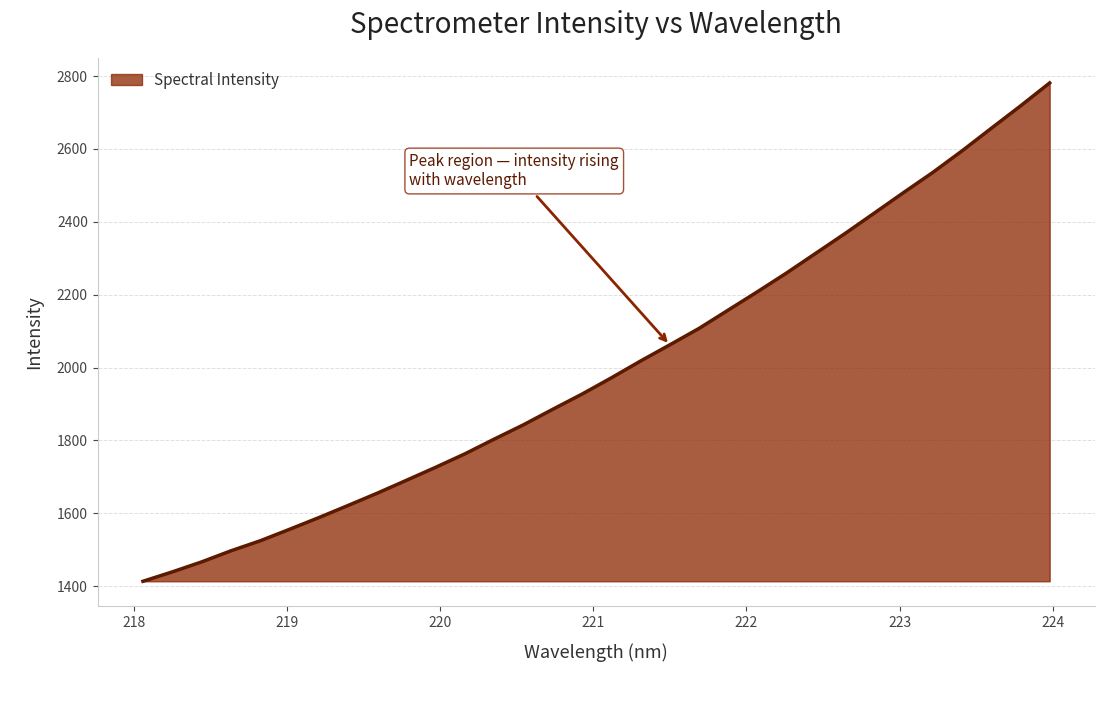

How many series are shown in this chart?

1